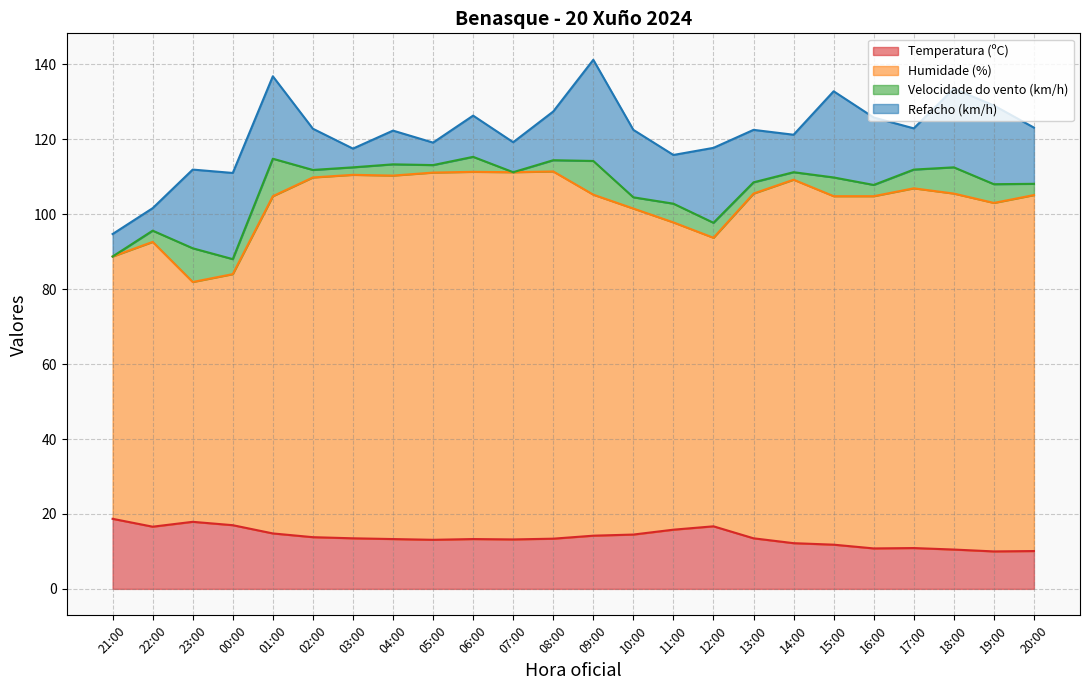

What is the lowest value of the Temperatura (ºC) series?

10.0